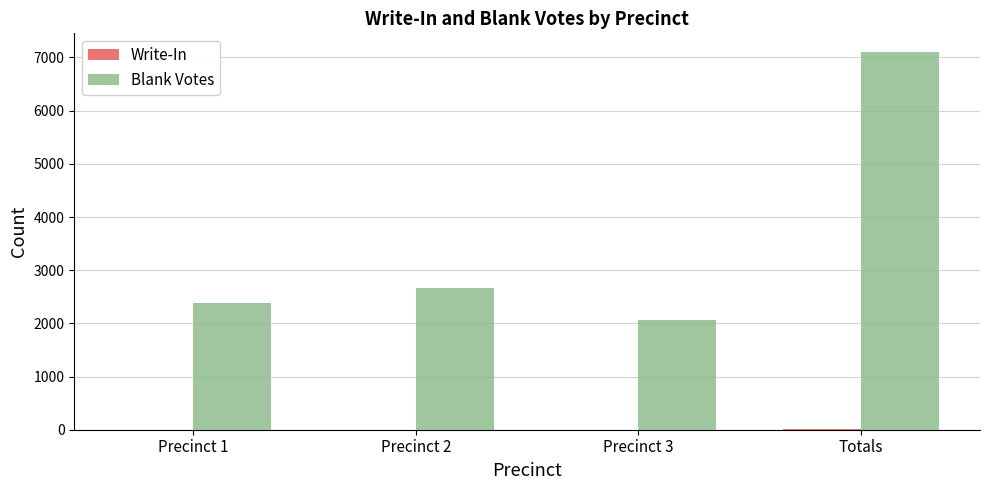

Which series changed the most between Precinct 2 and Totals?

Blank Votes